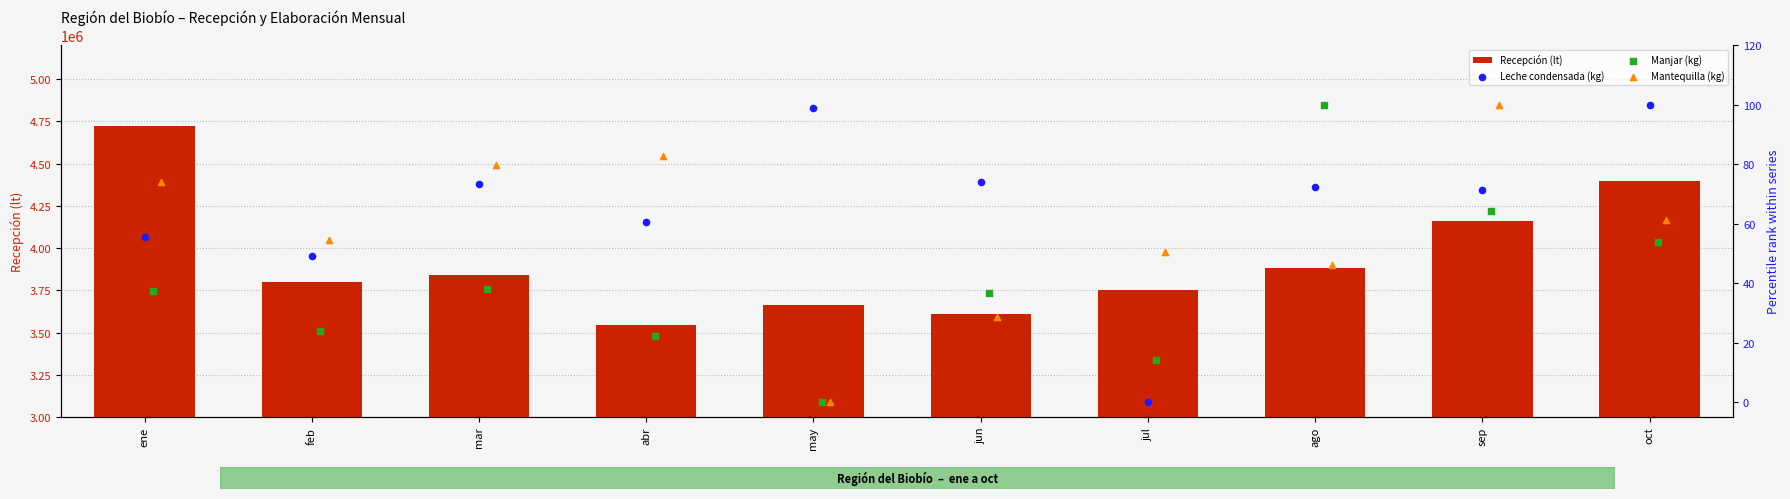

Which series contains the lowest Y value?

Leche condensada (kg)